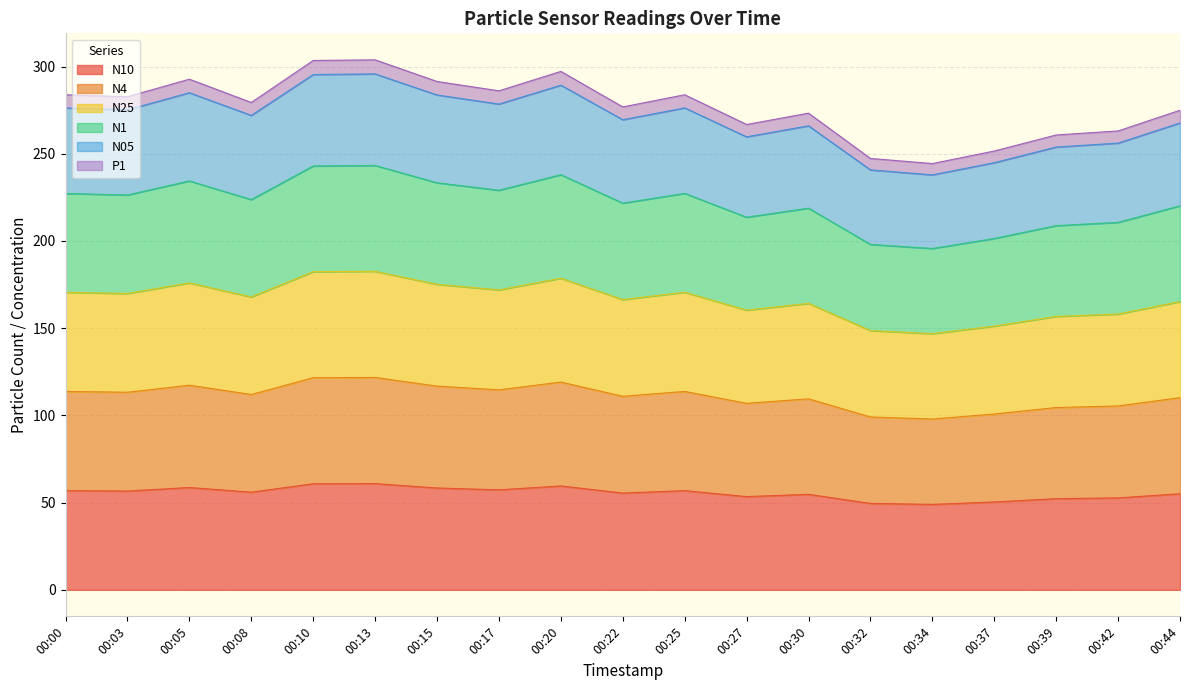

What is the total value across all series at 00:30?

273.3